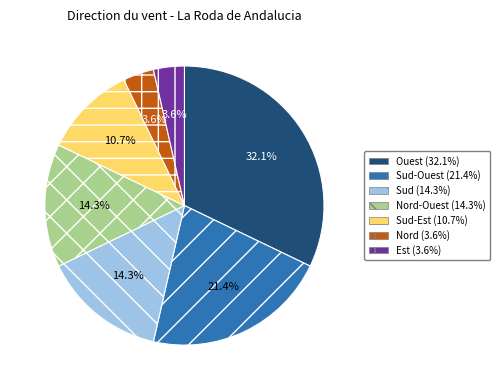

What is the largest slice in the pie chart?

Ouest (32.1%)